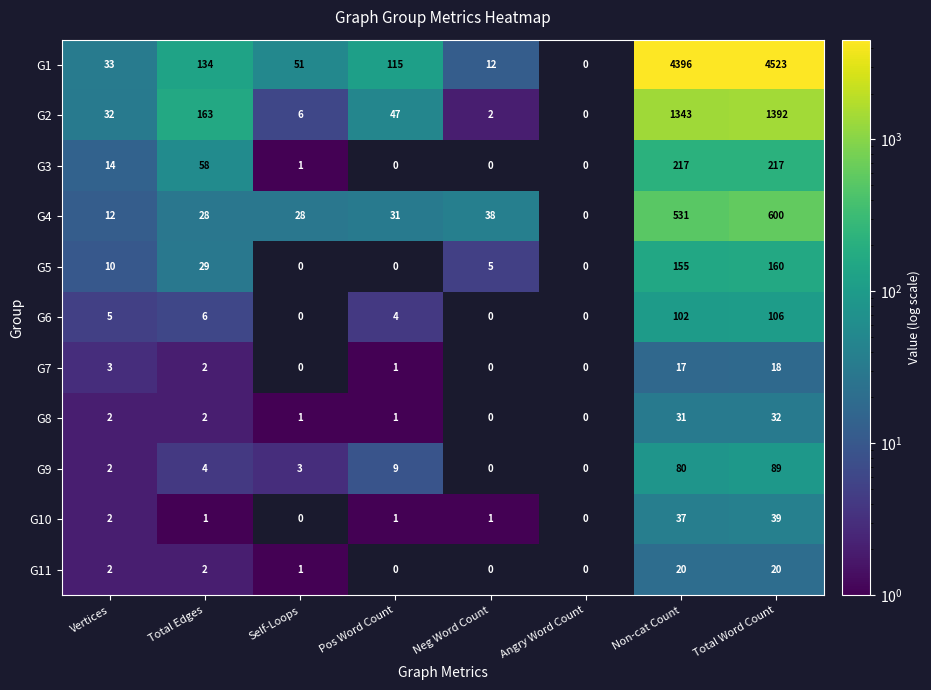

What is the sum of the G3 values at Total Edges and Vertices?

72